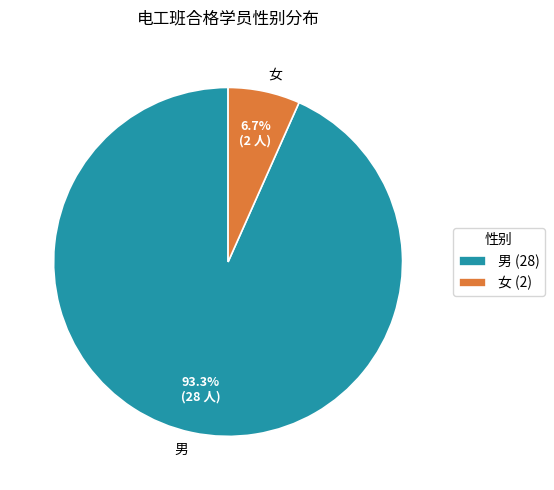

Combined, what portion of the pie is 男 and 女?

100.0%